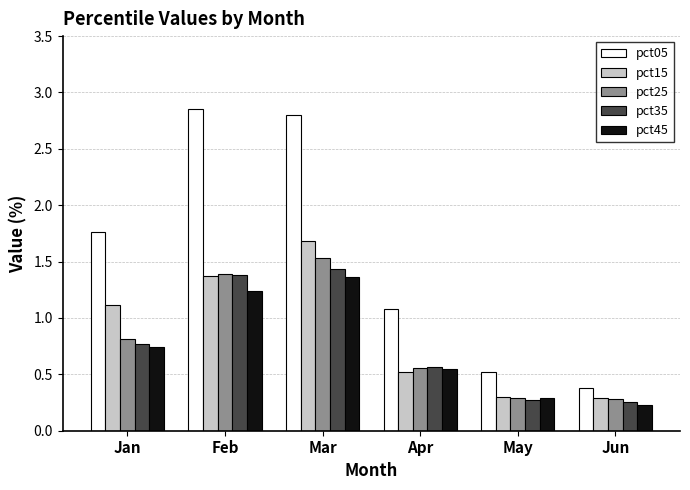

Which series changed the most between Jan and Feb?

pct05